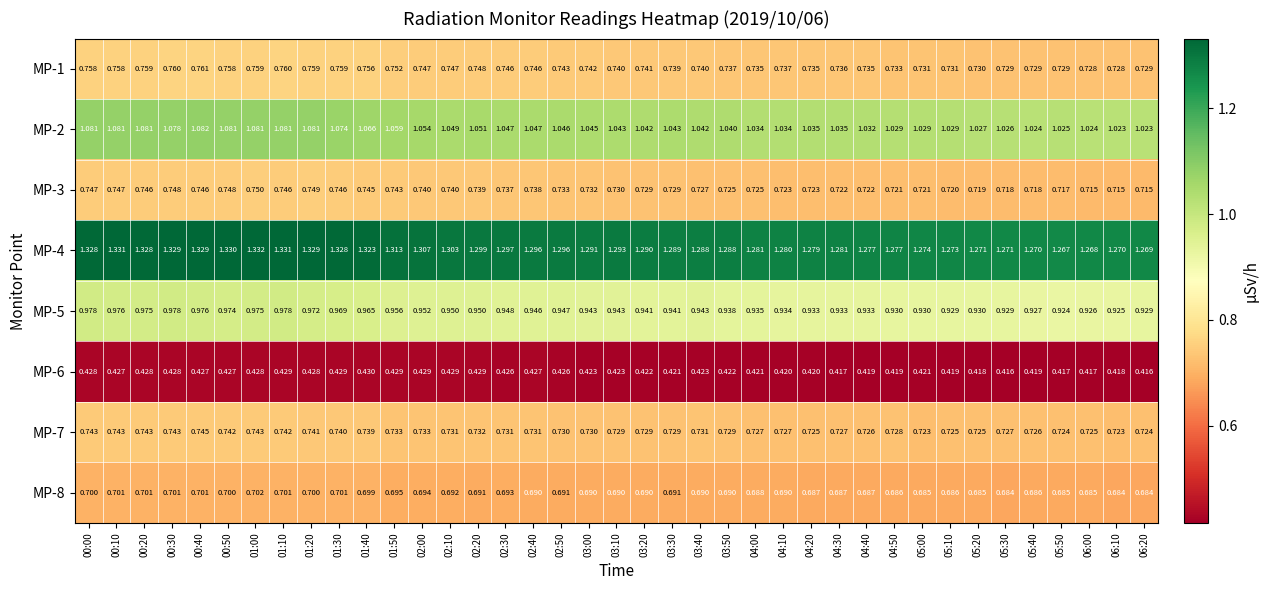

Is the value of MP-8 at 00:40 greater than the value of MP-7 at 05:40?

No